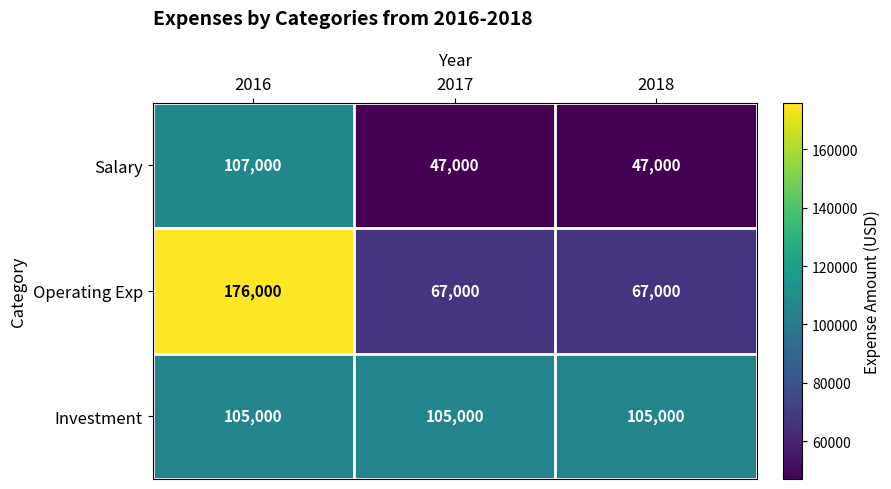

Reading left to right, what are all the values shown in this chart?

Salary: 107000	47000	47000
Operating Exp: 176000	67000	67000
Investment: 105000	105000	105000